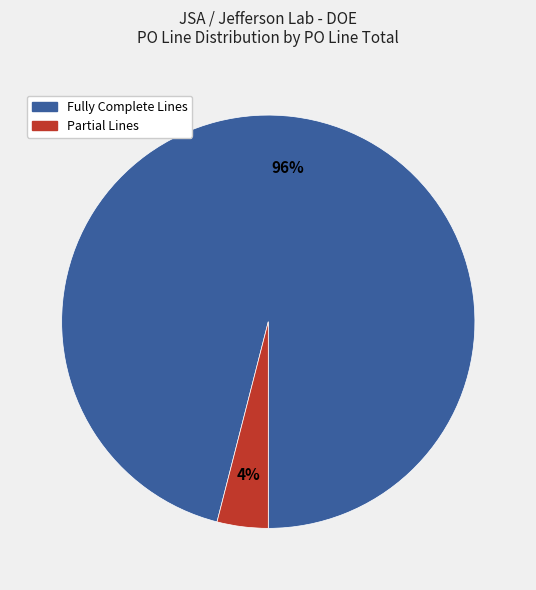

To the nearest percent, what is the average slice percentage?

50%